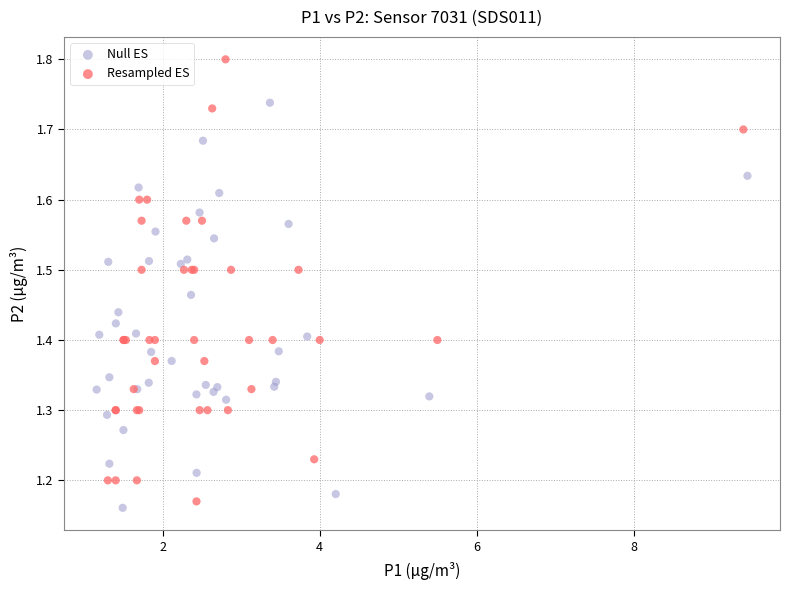

Which series has the largest Y range (max minus min)?

Resampled ES